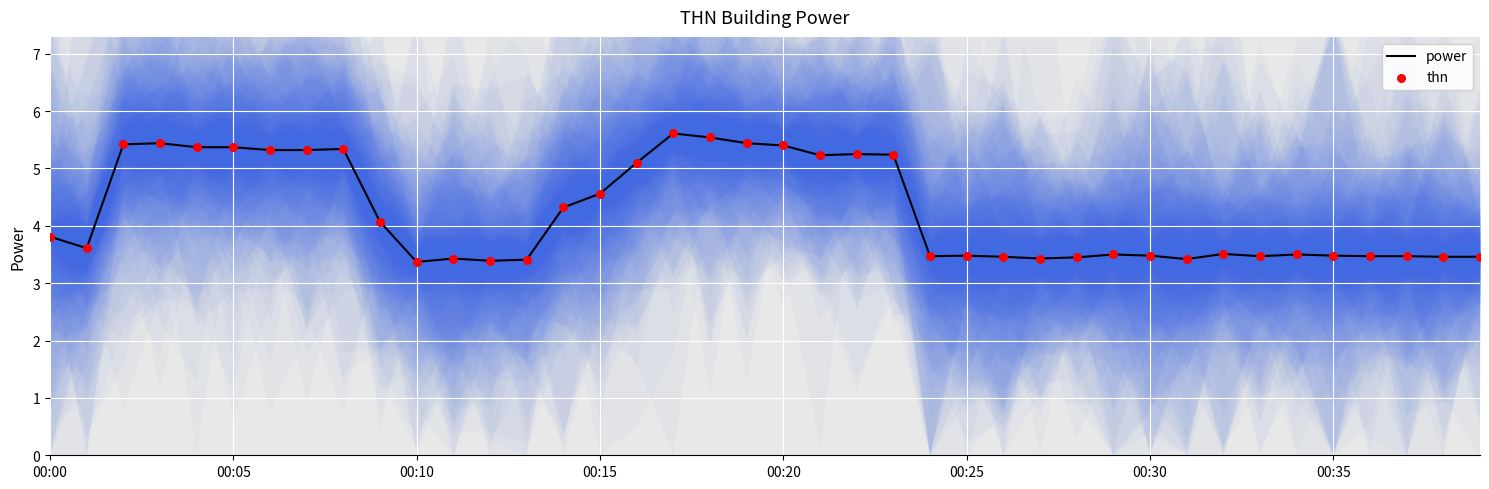

What are all the series names shown in the legend?

power, thn